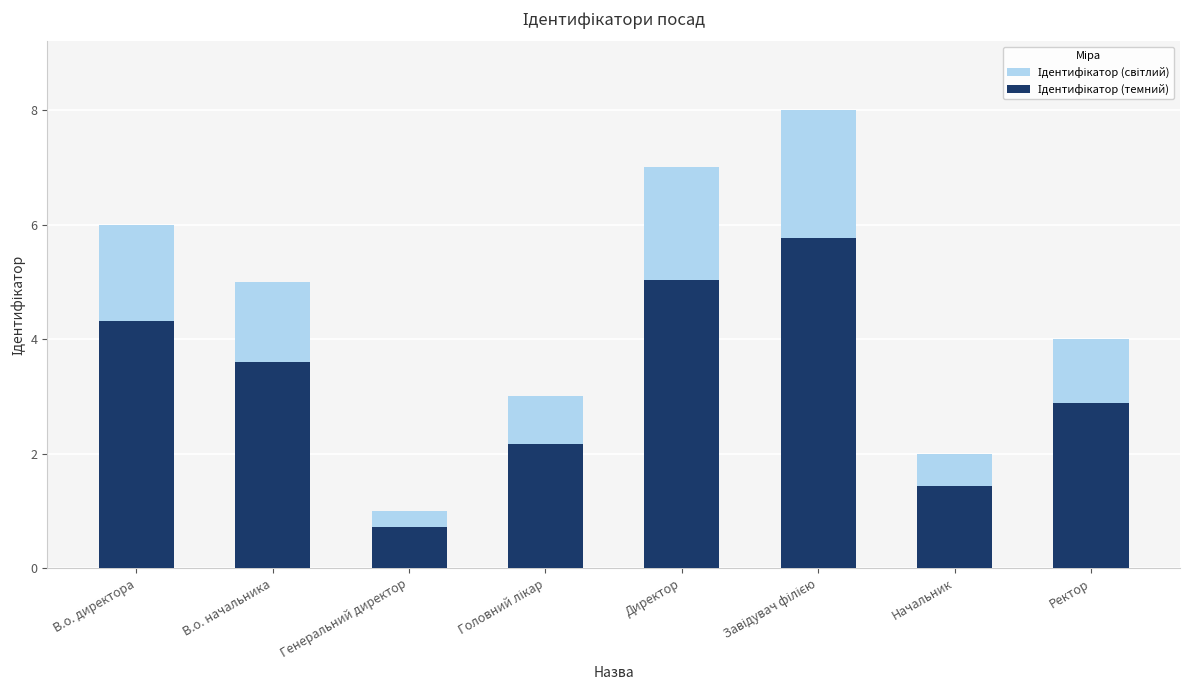

At which label is Ідентифікатор (світлий) closest to 4?

Ректор